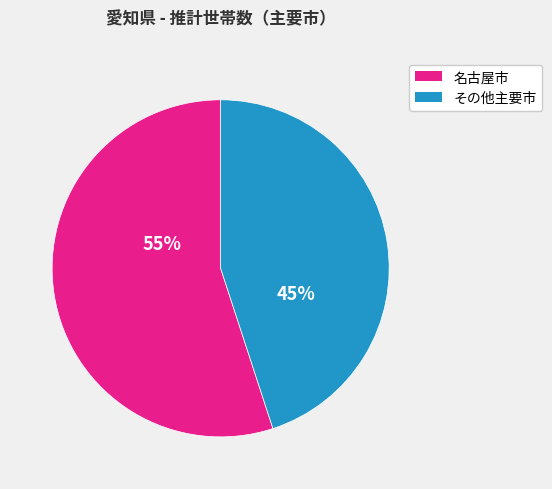

To the nearest percent, what is the average slice percentage?

50%